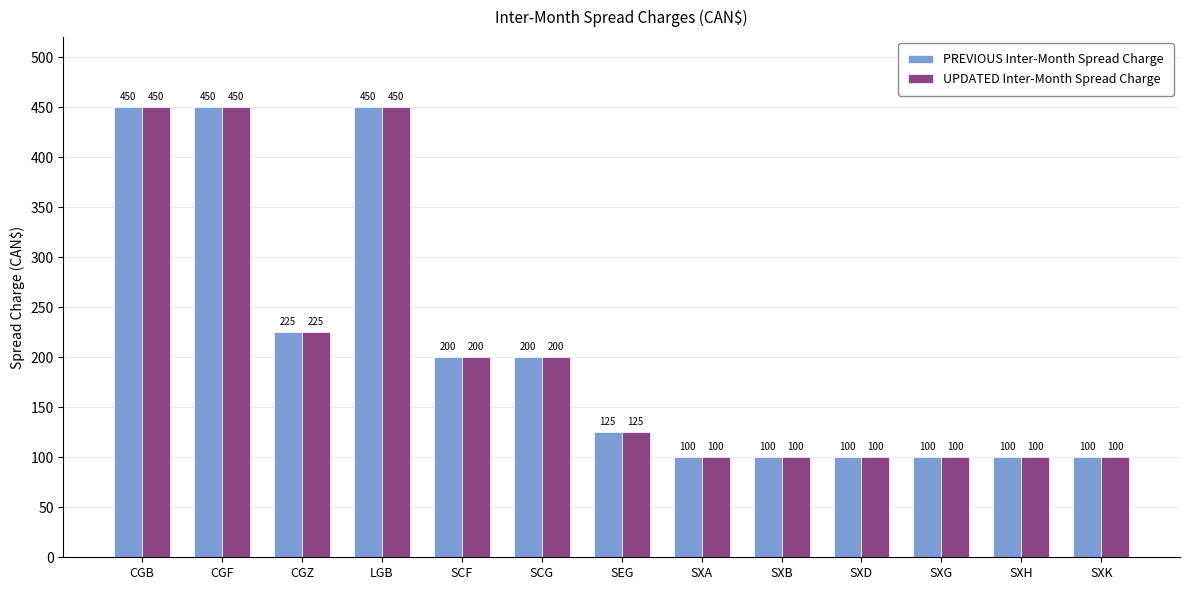

Is the value of UPDATED Inter-Month Spread Charge at CGZ greater than the value of PREVIOUS Inter-Month Spread Charge at SCF?

Yes